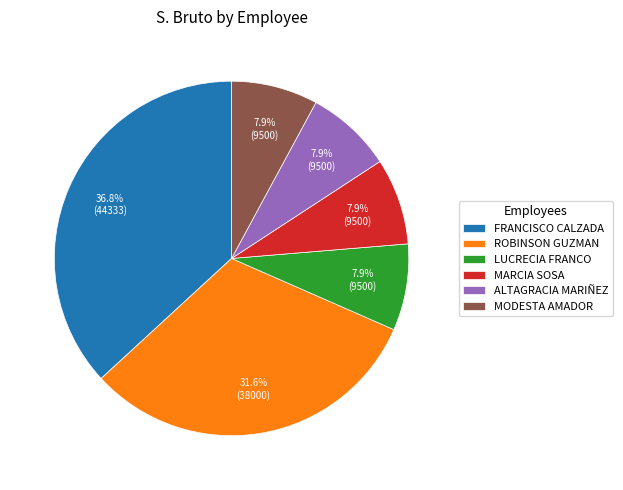

To the nearest percent, what is the average slice percentage?

17%